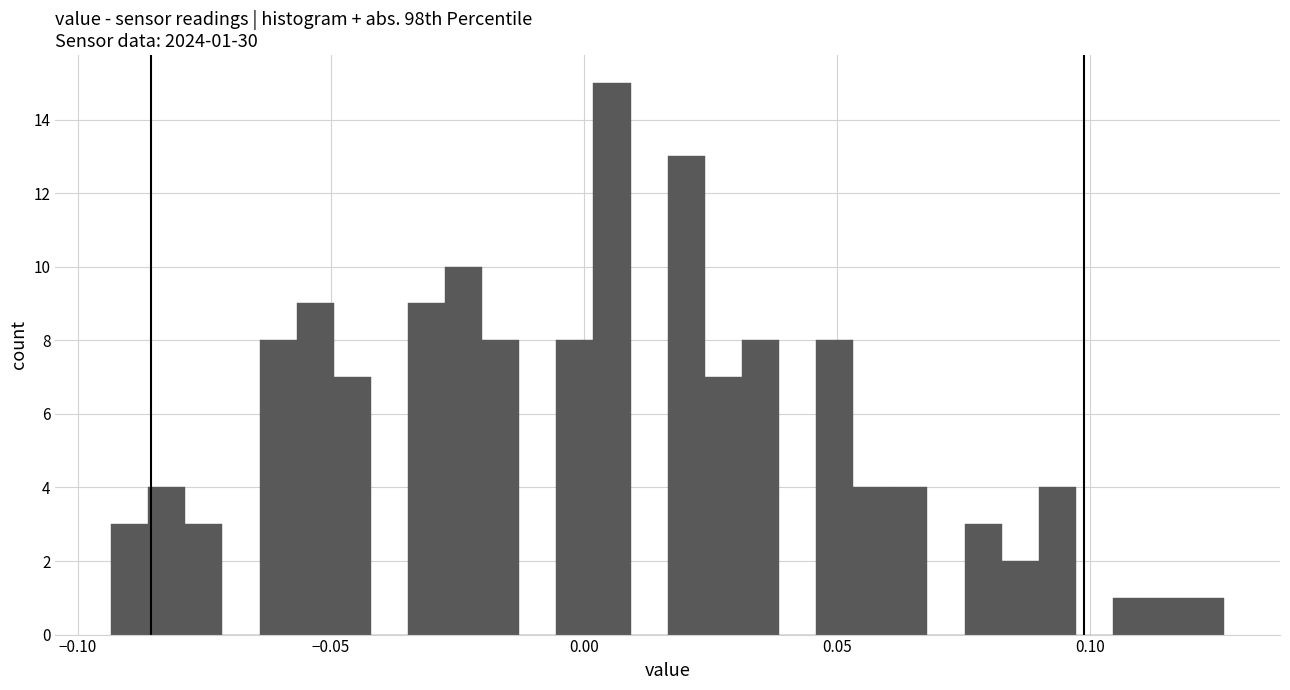

Around what value on the x-axis is the tallest bar? Give the approximate position of its centre, as read against the axis.

0.005